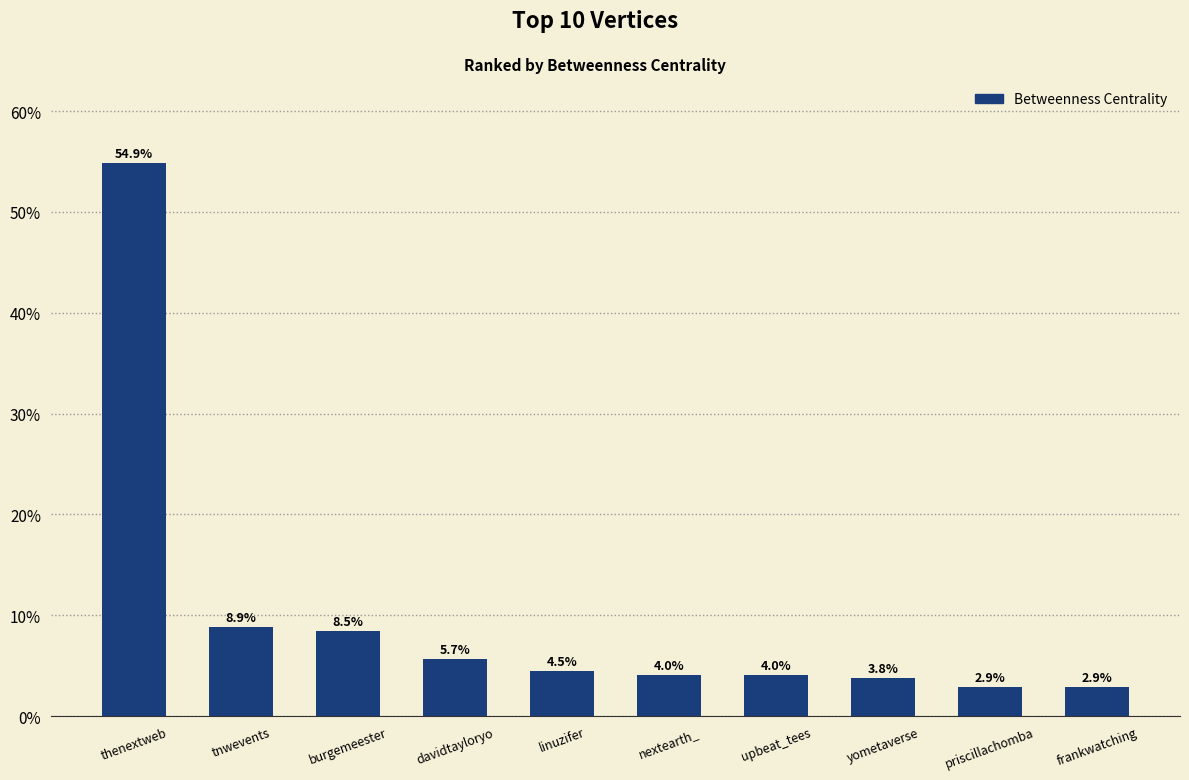

What is the sum of the values at nextearth_ and yometaverse?

7.8